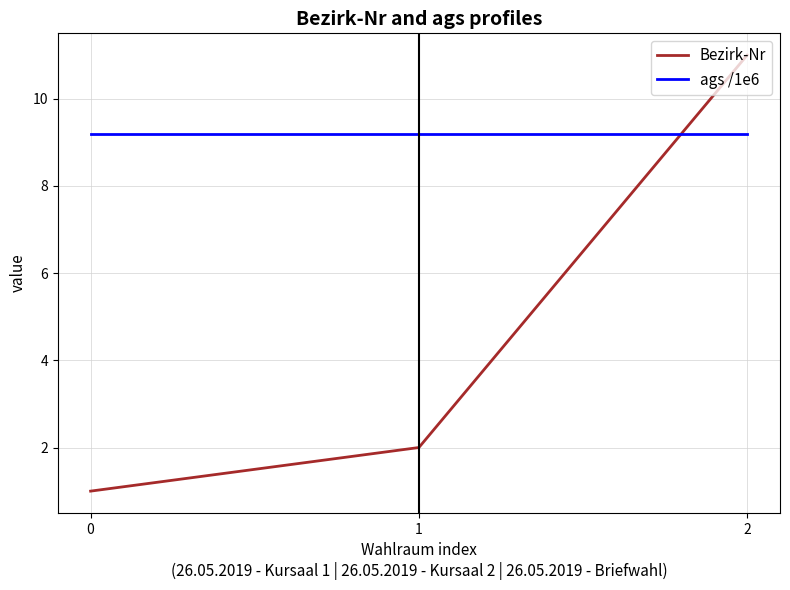

Reading left to right, list all the values displayed in this chart.

Bezirk-Nr: 0=1.0	1=2.0	2=11.0
ags /1e6: 0=9.2	1=9.2	2=9.2